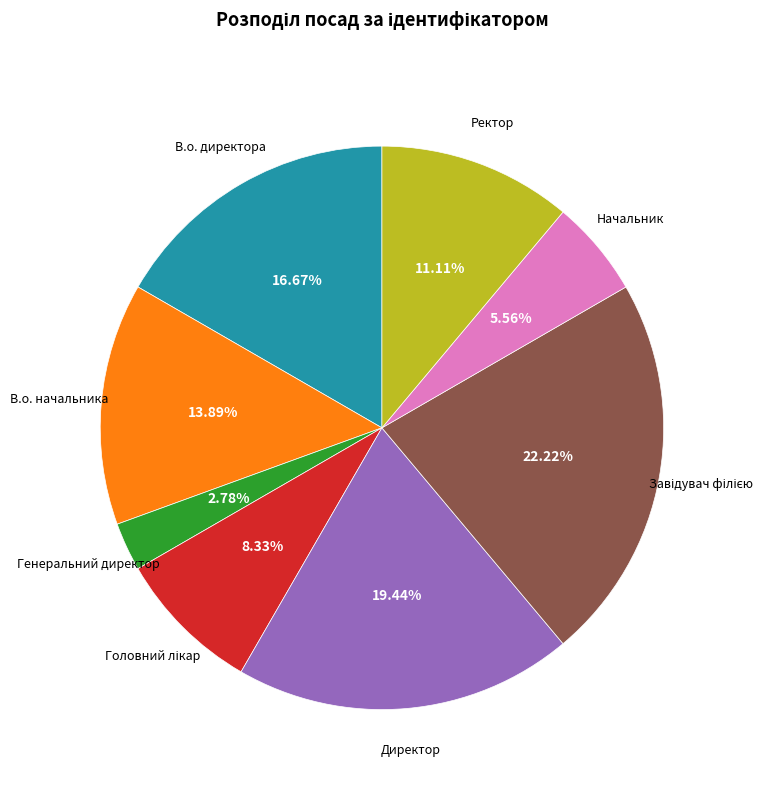

To the nearest percent, what is the difference between the largest and smallest slice percentages?

19%